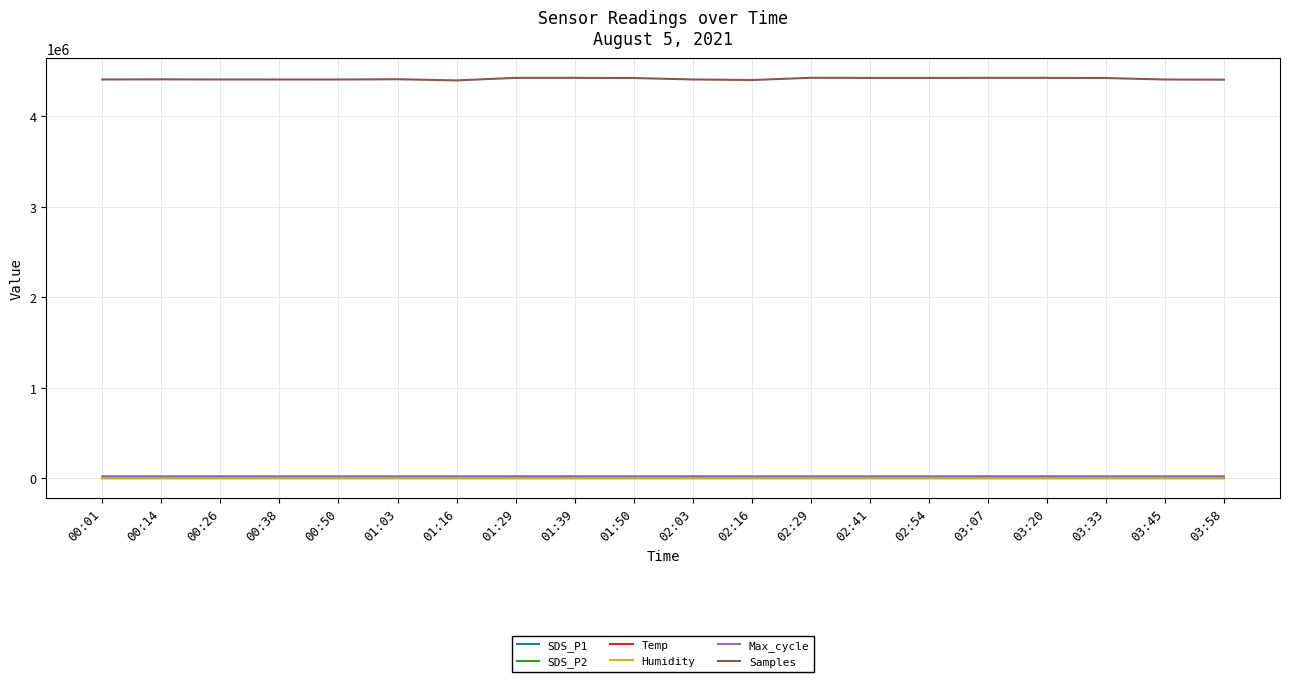

What is the minimum value for Max_cycle?

20135.0